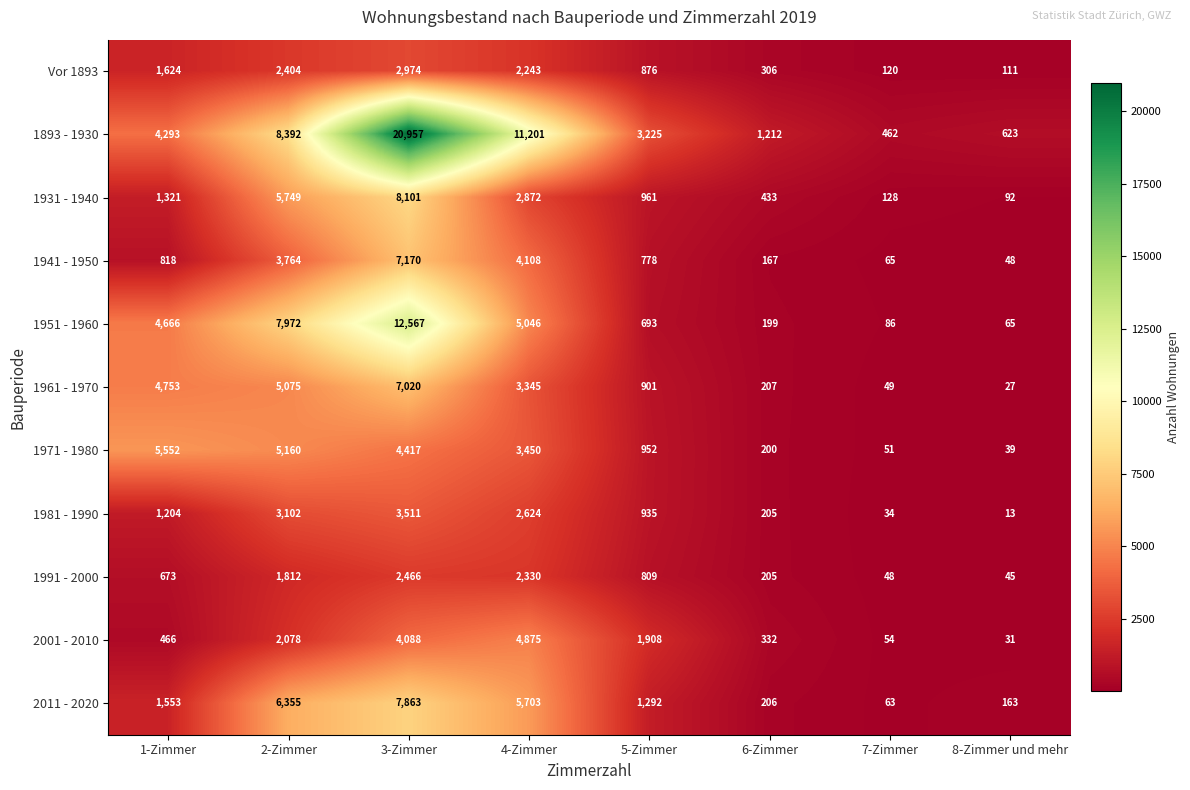

Which series has the largest total across all categories?

1893 - 1930